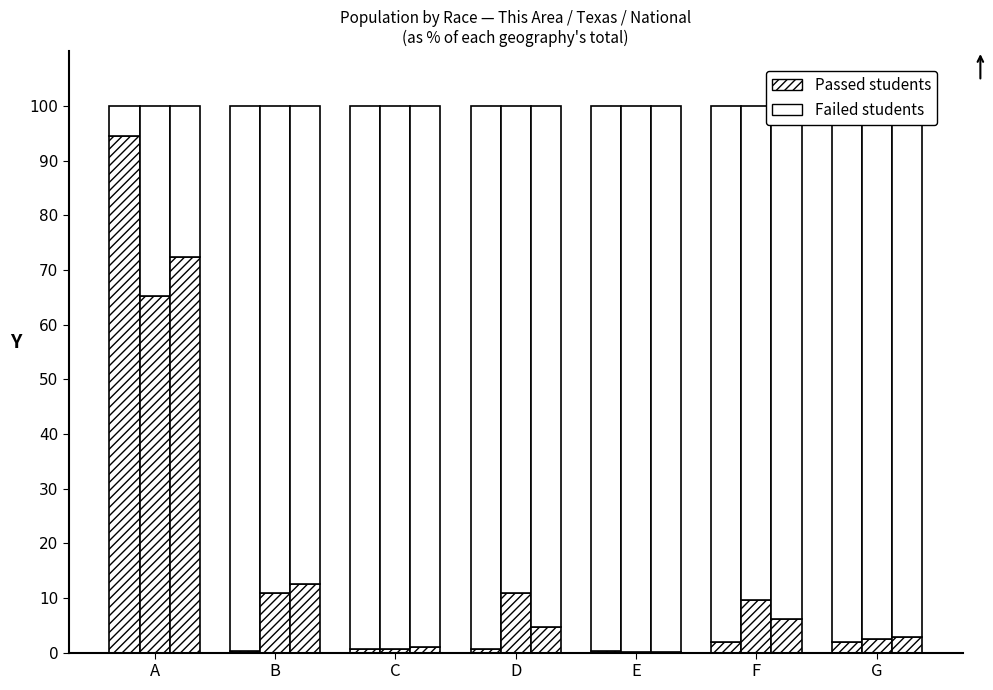

What is the average value of the This Area (passed) series?

14.3